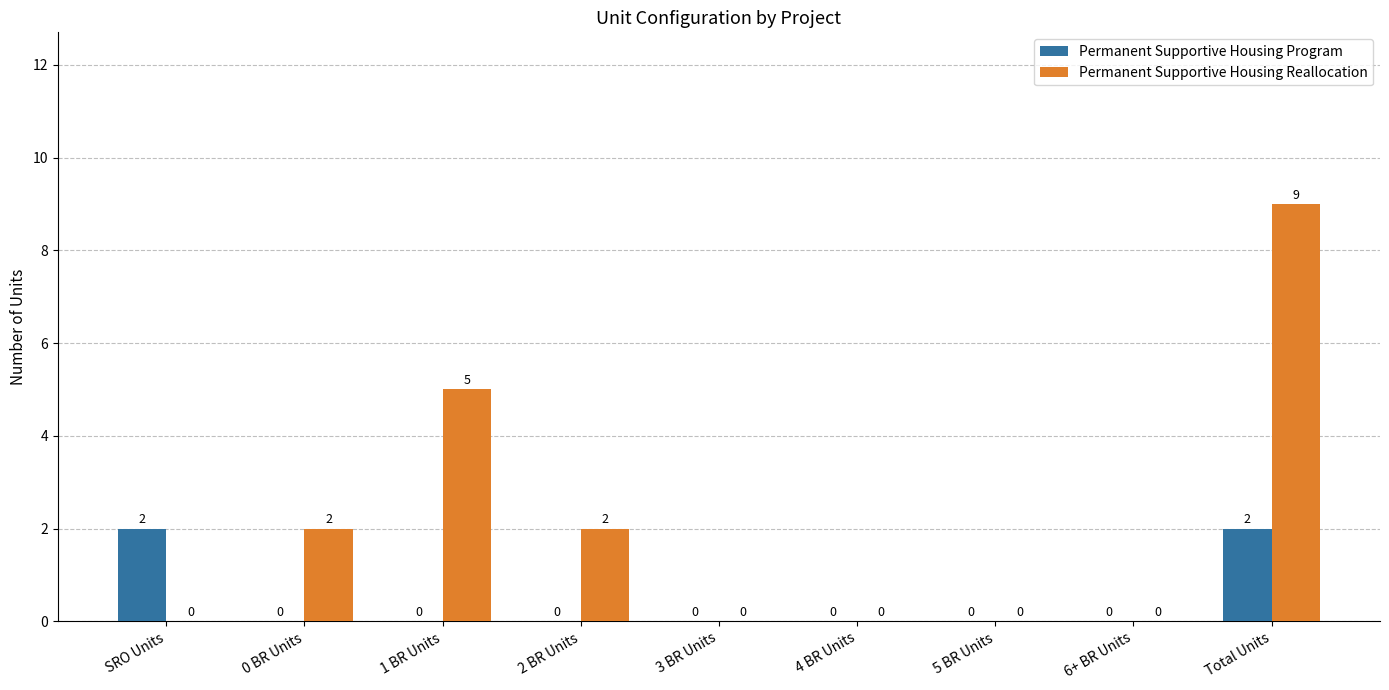

What is the sum of the Permanent Supportive Housing Reallocation values at Total Units and 2 BR Units?

11